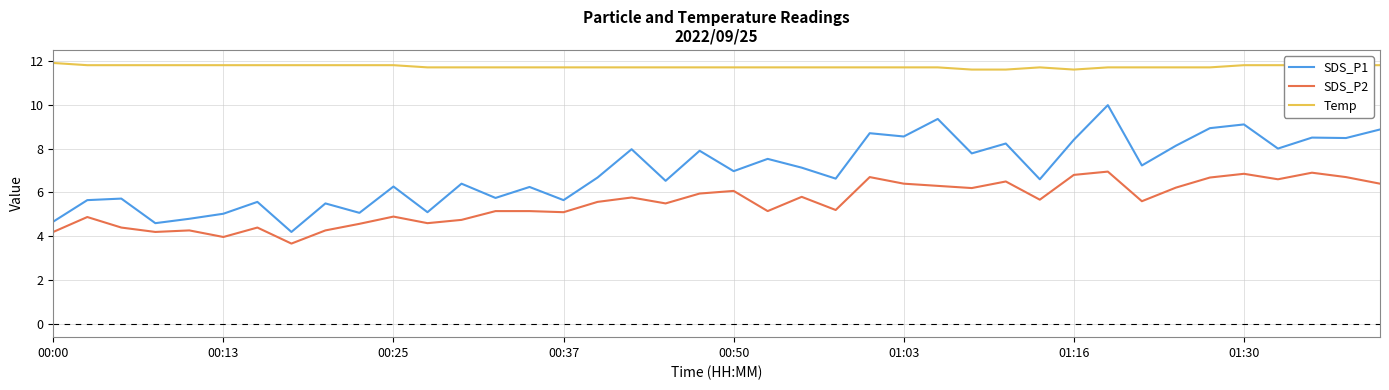

What is the highest value of the Temp series?

11.9